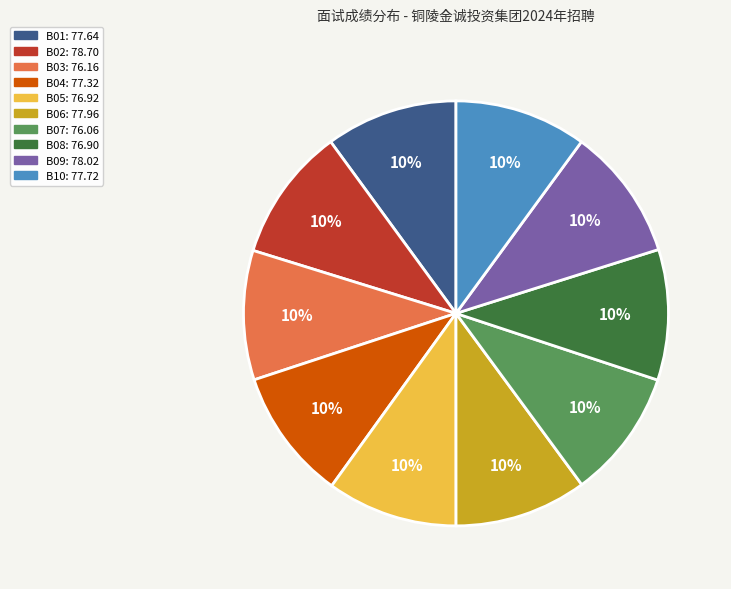

Approximately how many times larger is the value at B10 compared to B04?

1.0